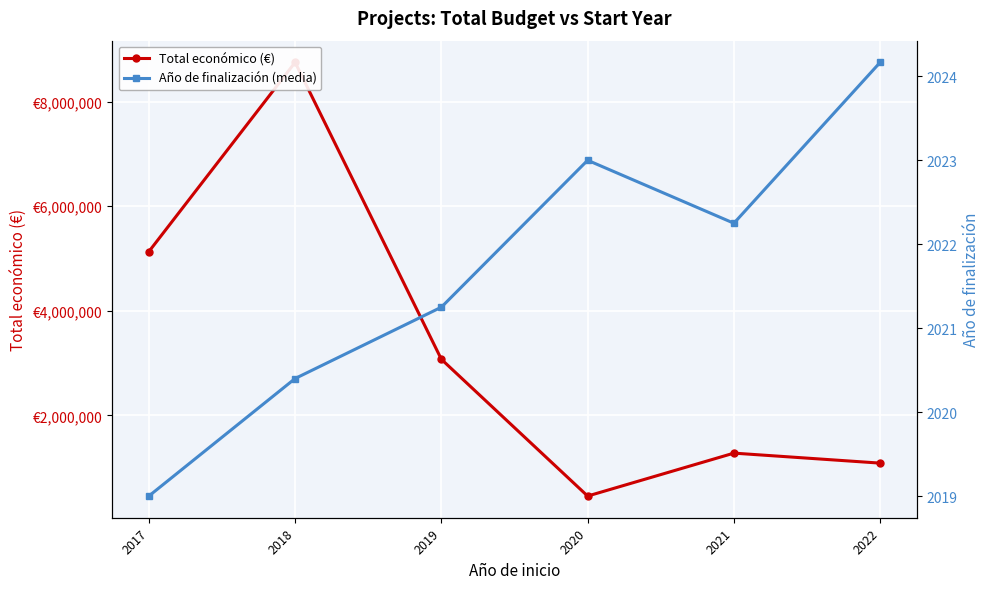

Does the chart display data point markers on the line(s)?

Yes